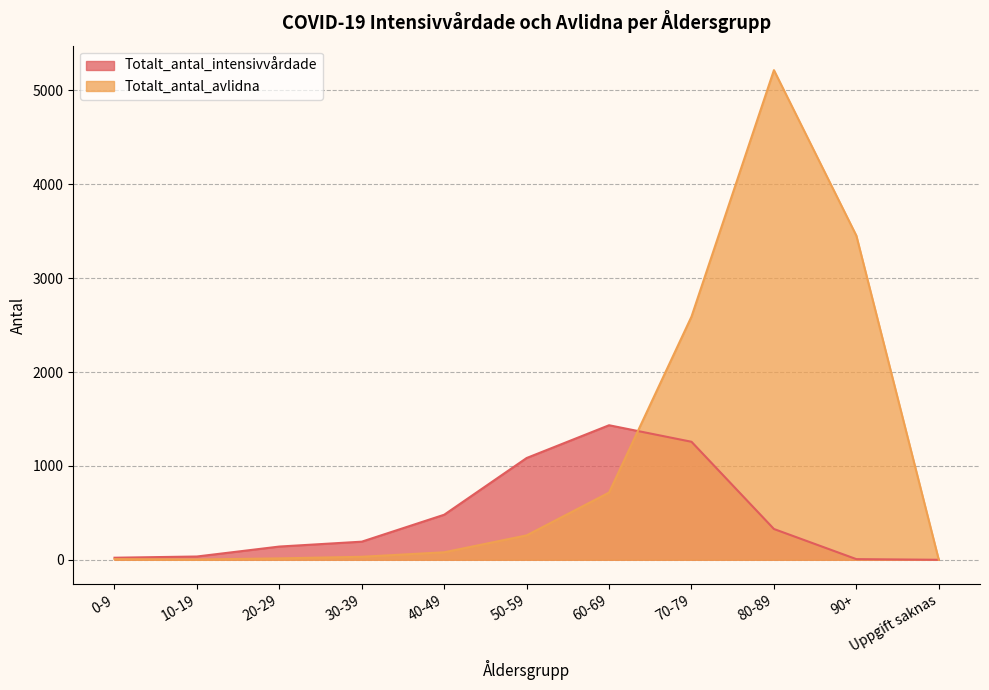

Reading left to right, transcribe all the data shown in this chart.

Totalt_antal_intensivvårdade: 0-9=22	10-19=35	20-29=141	30-39=193	40-49=480	50-59=1084	60-69=1433	70-79=1257	80-89=328	90+=7	Uppgift saknas=0
Totalt_antal_avlidna: 0-9=7	10-19=3	20-29=15	30-39=32	40-49=80	50-59=260	60-69=716	70-79=2590	80-89=5215	90+=3452	Uppgift saknas=0